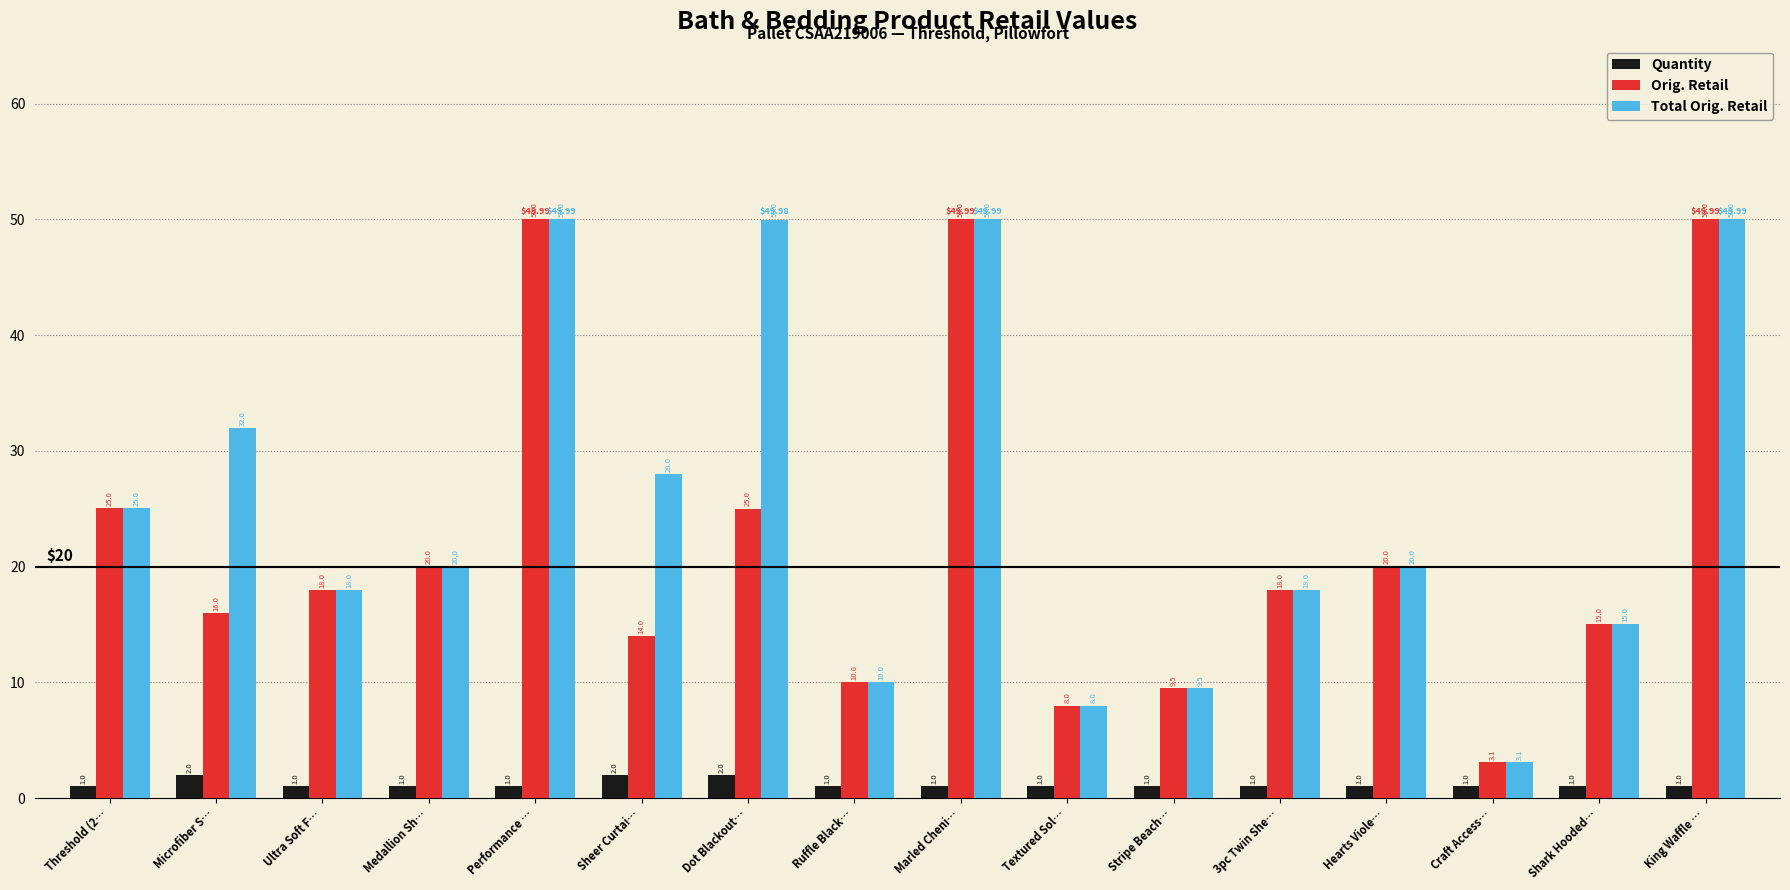

At which label does Total Orig. Retail first exceed 19?

Threshold (2…